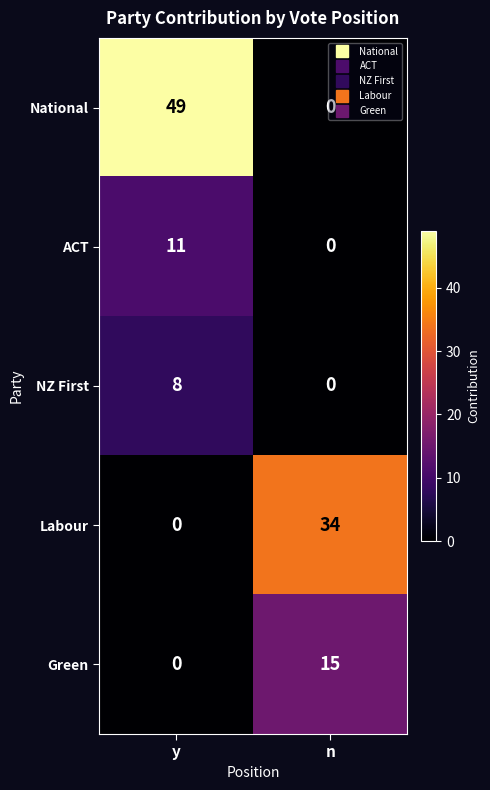

What is the sum of all NZ First values?

8